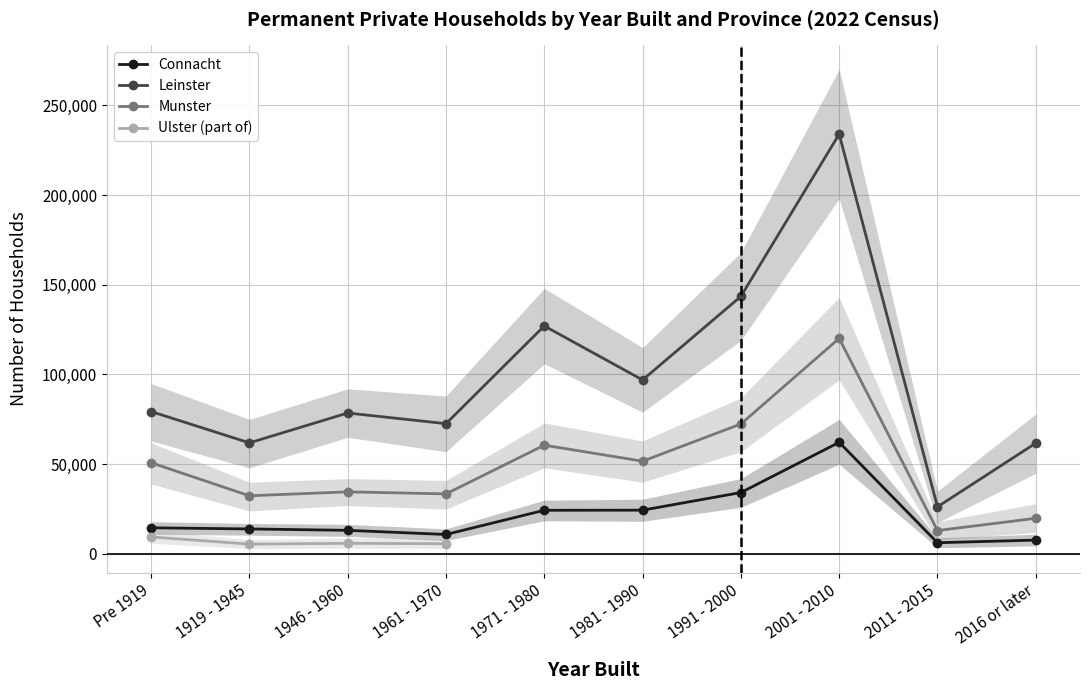

The value of Munster at 1961 - 1970 is 33482. True or false?

True